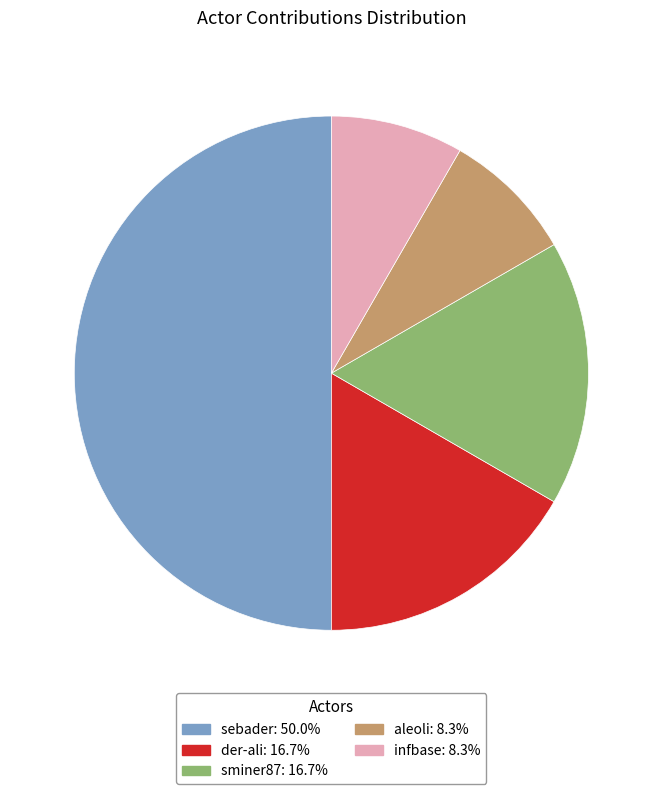

How many segments does this pie chart have?

5